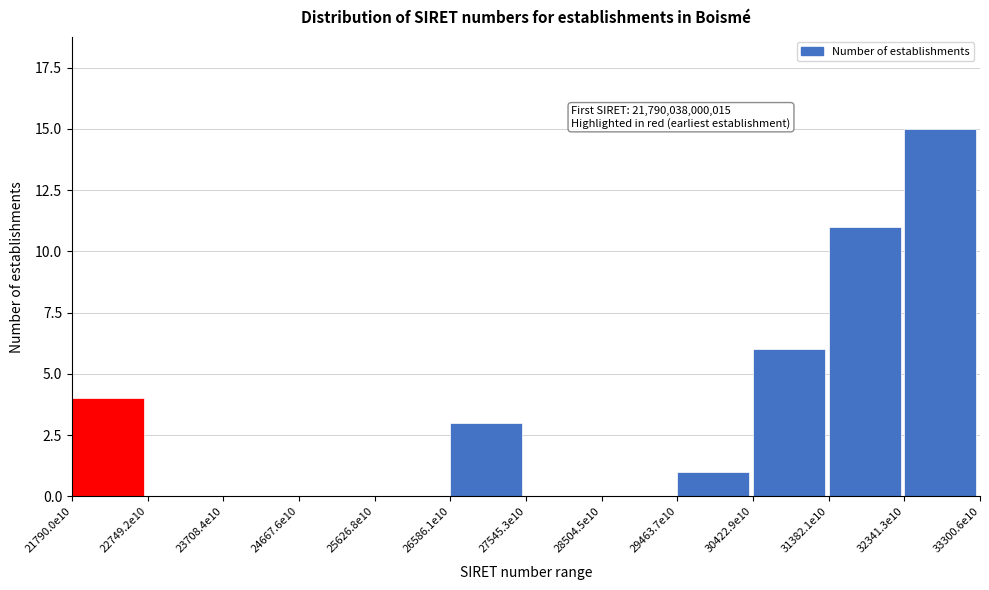

Reading right to left, extract all data points from this chart.

32341.3e10=15	31382.1e10=11	30422.9e10=6	29463.7e10=1	28504.5e10=0	27545.3e10=0	26586.1e10=3	25626.8e10=0	24667.6e10=0	23708.4e10=0	22749.2e10=0	21790.0e10=4